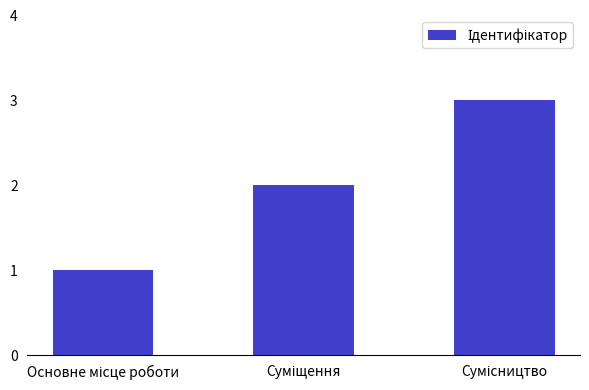

Reading left to right, list all the values displayed in this chart.

1	2	3